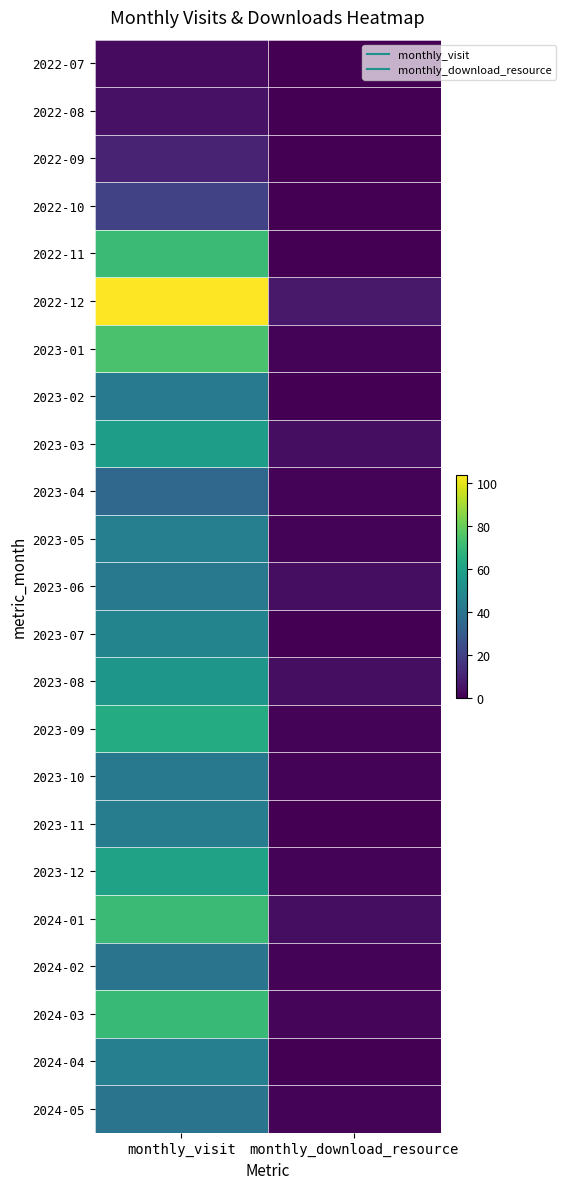

At how many categories does at least one series exceed 26?

1